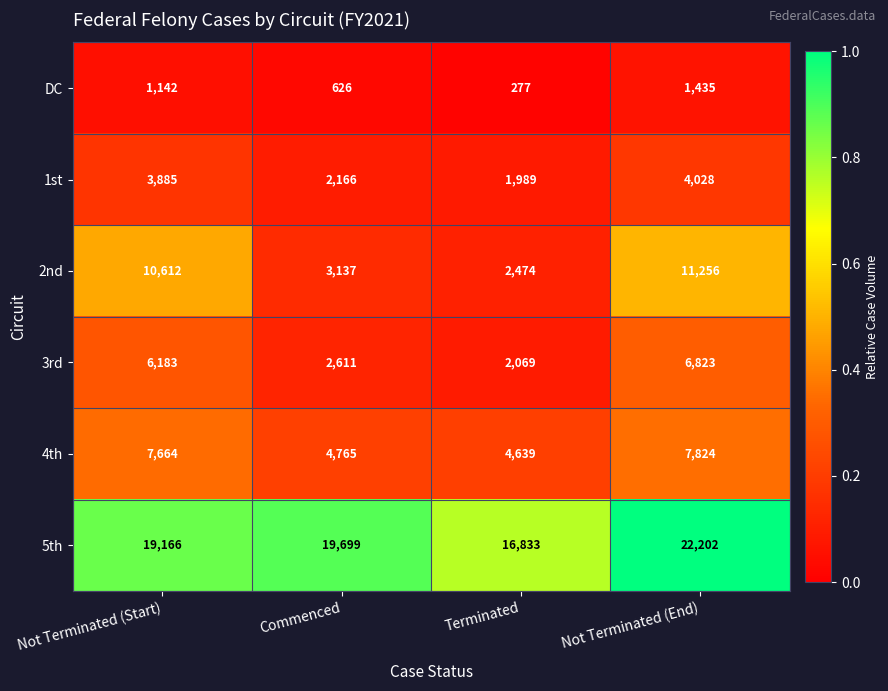

Rank the series at Terminated from lowest to highest value.

DC, 1st, 3rd, 2nd, 4th, 5th